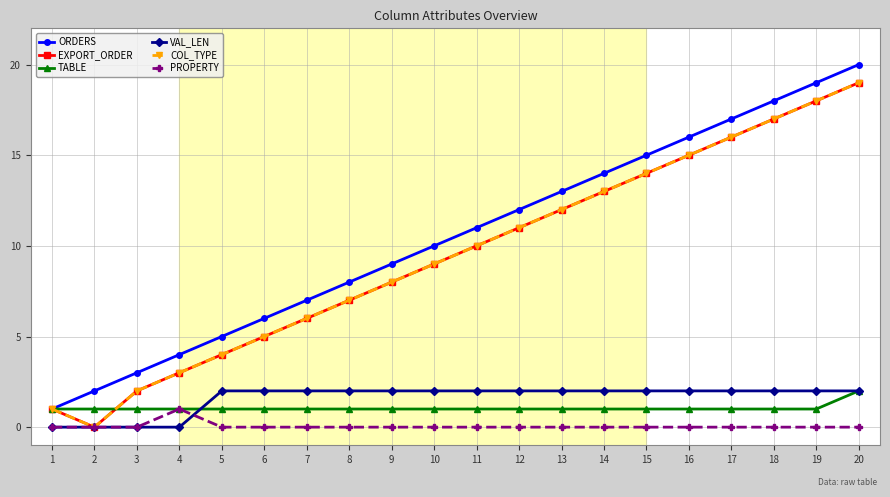

What is the sum of the TABLE values at 16 and 7?

2